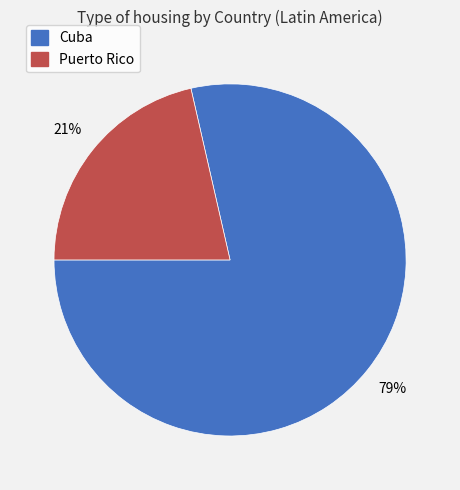

What is the ratio of the value at Puerto Rico to the value at Cuba?

0.3